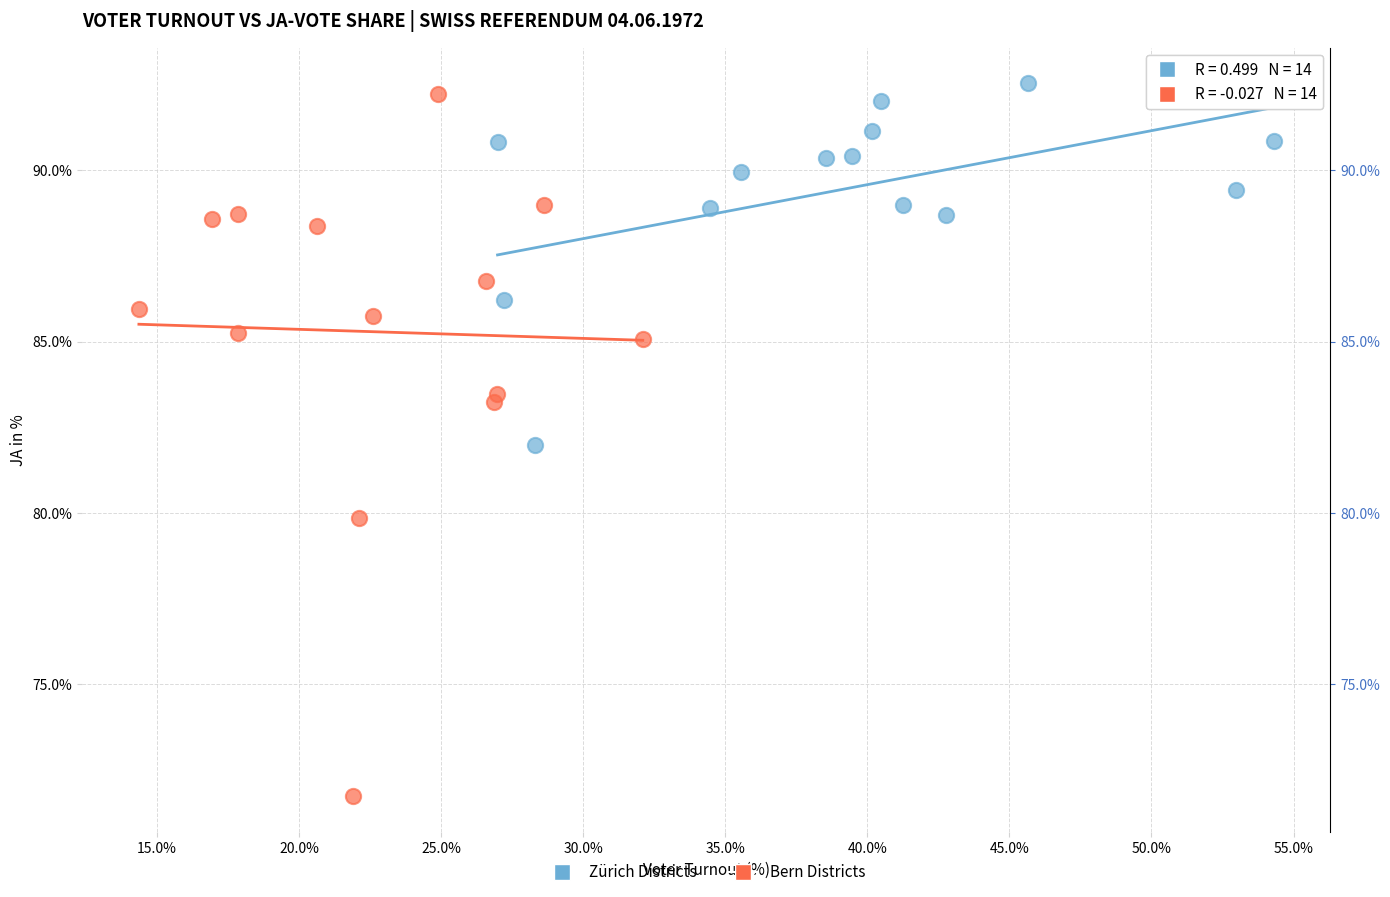

Which series has the widest spread of Y values?

Bern Districts